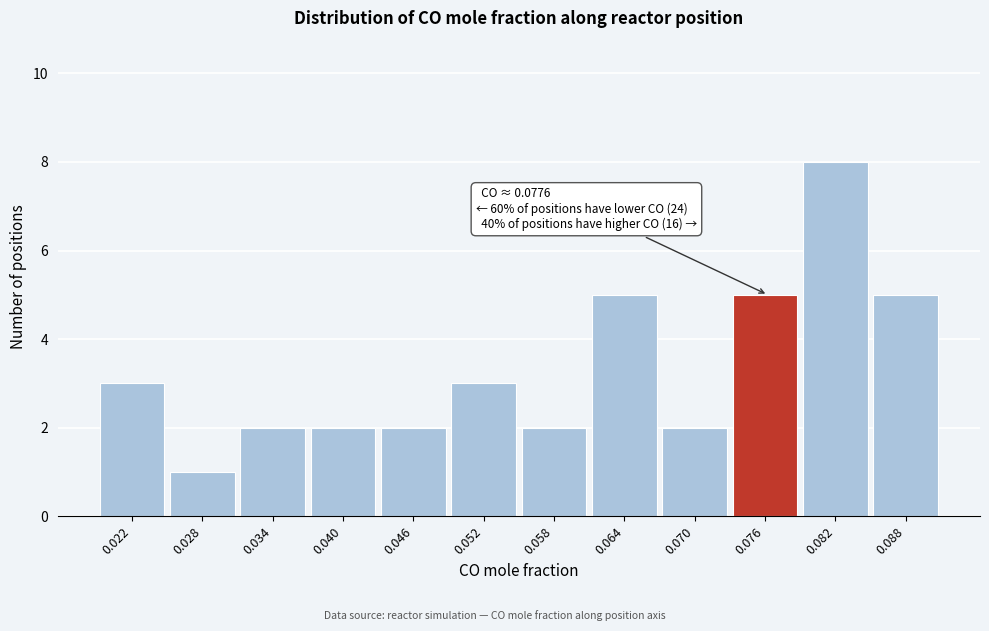

Reading left to right, extract all data points from this chart.

3	1	2	2	2	3	2	5	2	5	8	5